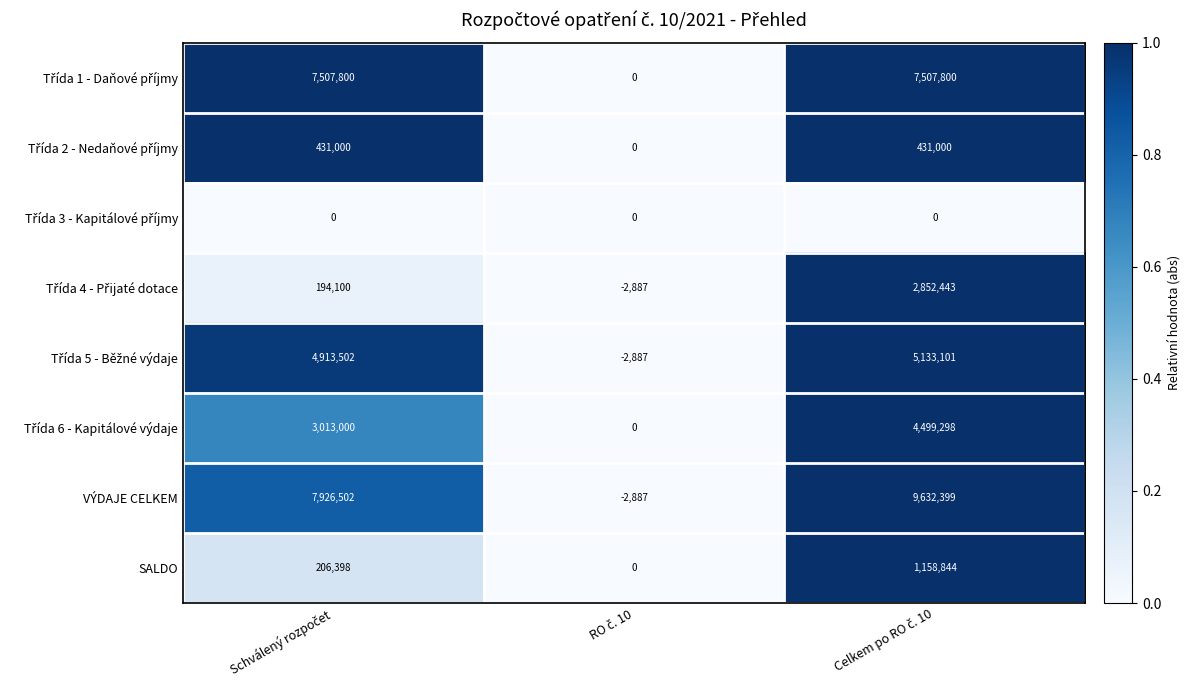

What is the maximum value shown in the chart?

9632399